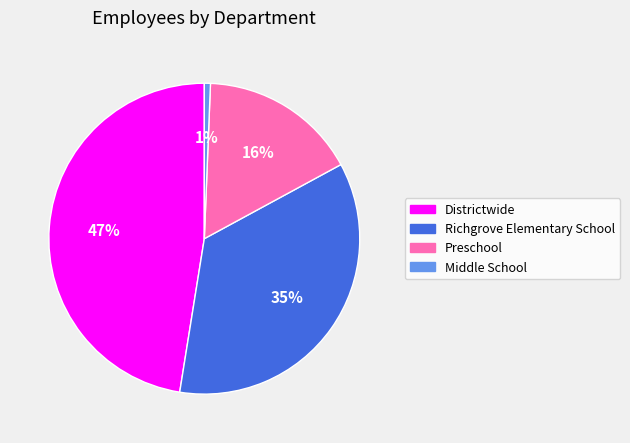

How many slices are in this pie chart?

4